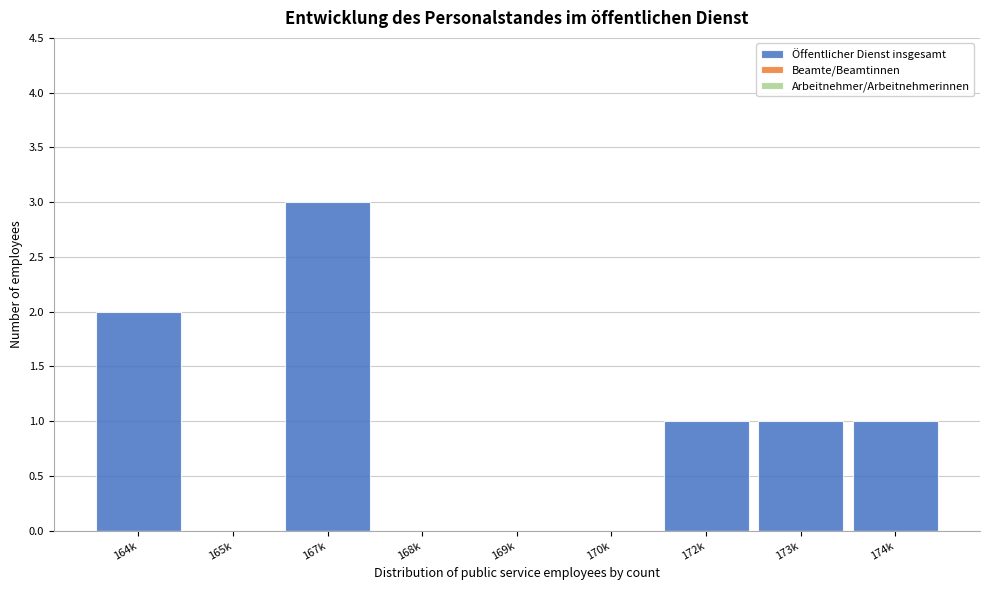

Reading left to right, transcribe all the data shown in this chart.

164k=2	165k=0	167k=3	168k=0	169k=0	170k=0	172k=1	173k=1	174k=1